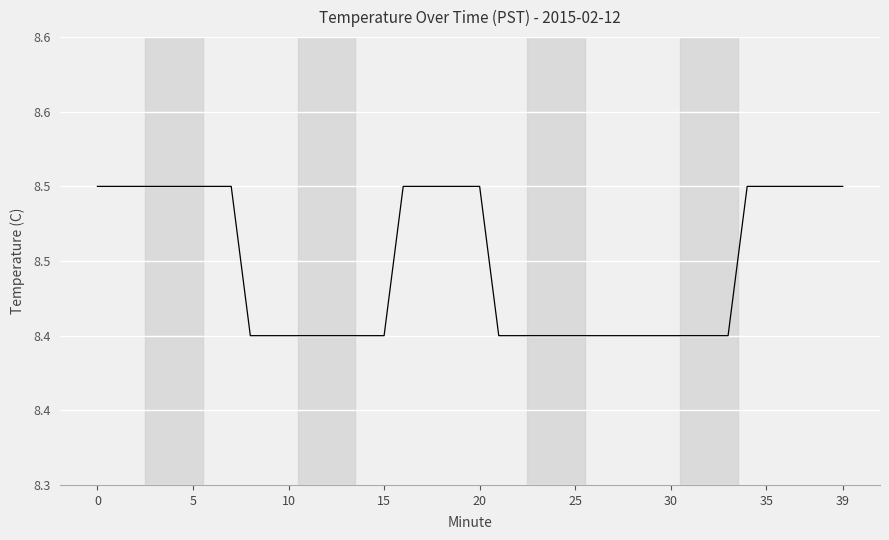

What is the sum of all values?

337.9